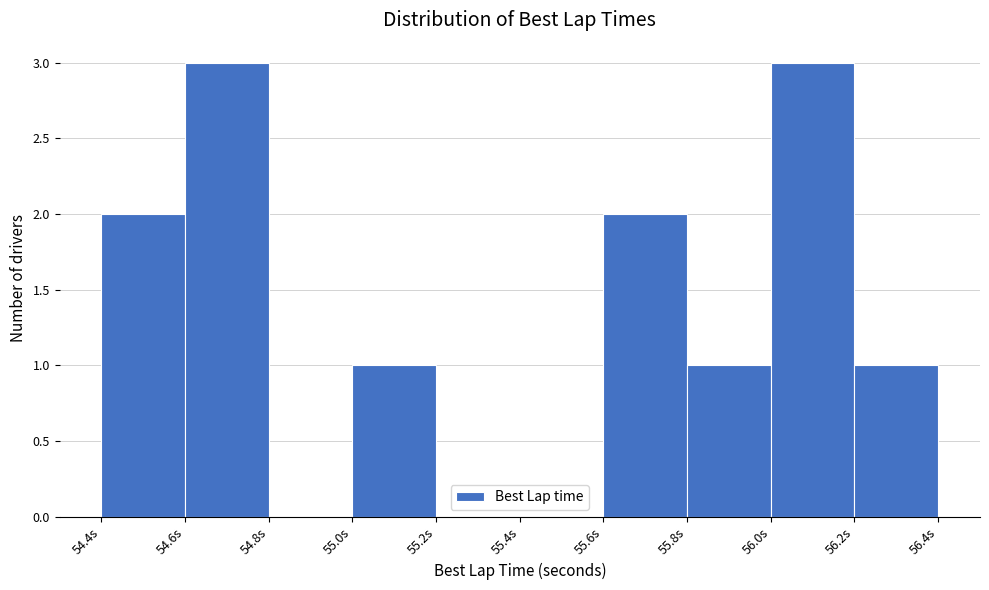

Reading left to right, list every bar in this chart as the range it spans on the x-axis followed by its height. The values are not printed on the chart, so give them approximately, as read against the axis.

54.4 to 54.6: 2
54.6 to 54.8: 3
54.8 to 55.0: 0
55.0 to 55.2: 1
55.2 to 55.4: 0
55.4 to 55.6: 0
55.6 to 55.8: 2
55.8 to 56.0: 1
56.0 to 56.2: 3
56.2 to 56.4: 1